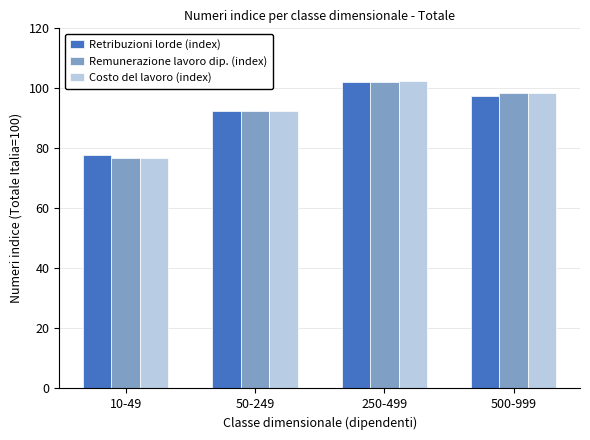

At which label is Retribuzioni lorde (index) closest to 89?

50-249